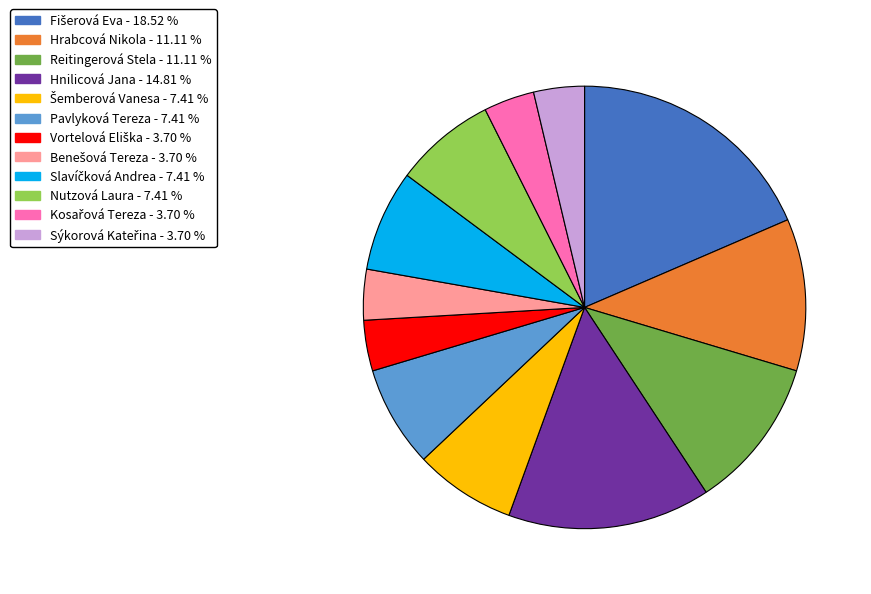

Is Nutzová Laura the majority of the pie?

No